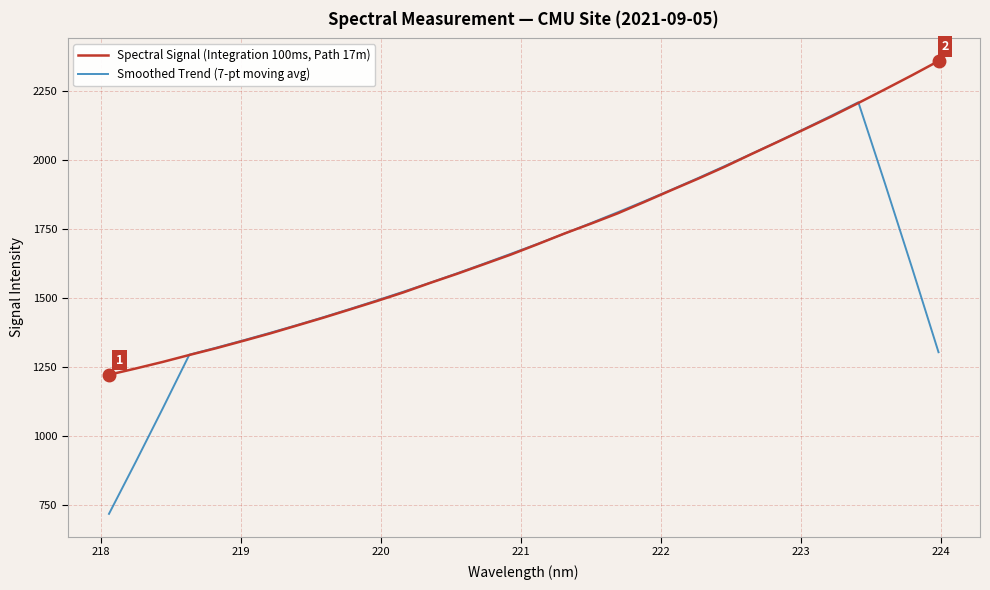

What is the minimum value shown in the chart?

718.4